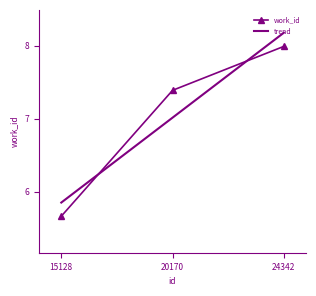

Is it true that the value at 15128 is 2.0?

False